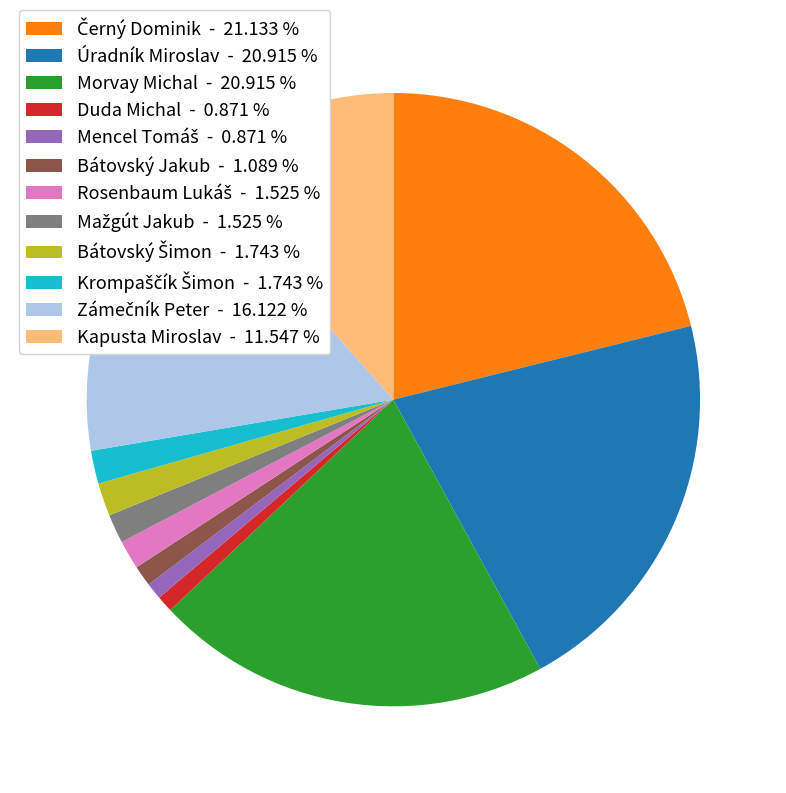

True or false: Morvay Michal accounts for 21% of the total.

True